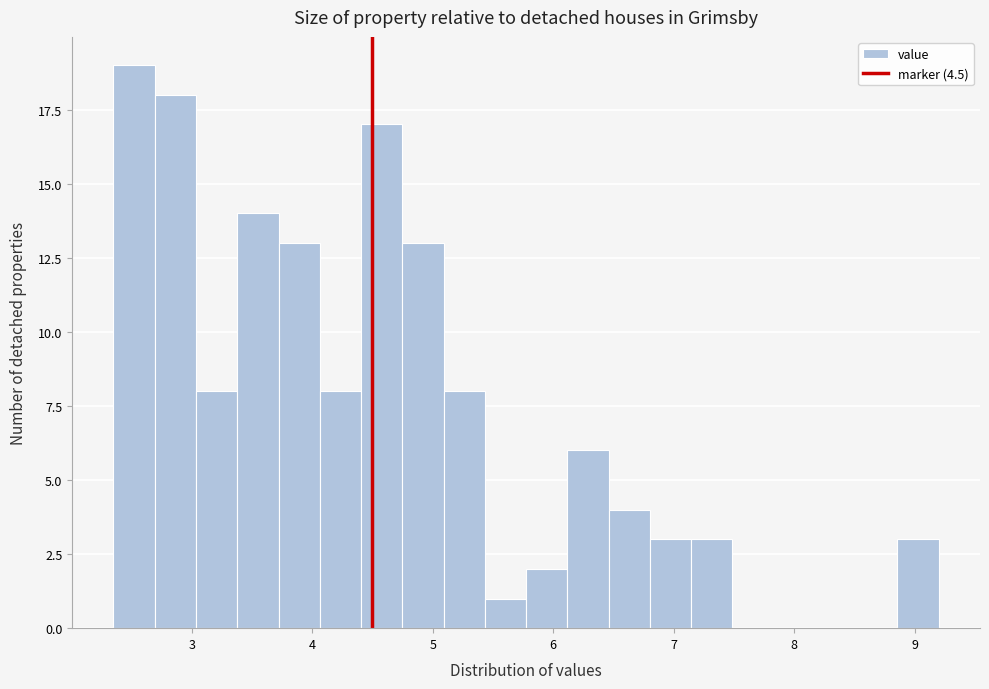

Around what value on the x-axis is the tallest bar? Give the approximate position of its centre, as read against the axis.

2.5